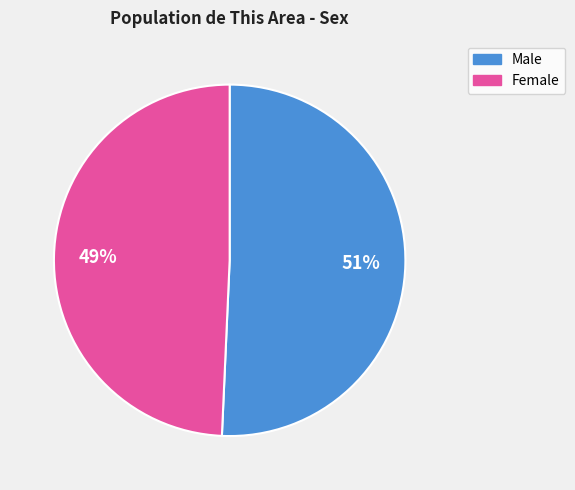

The Male slice represents 59% of the pie. True or false?

False